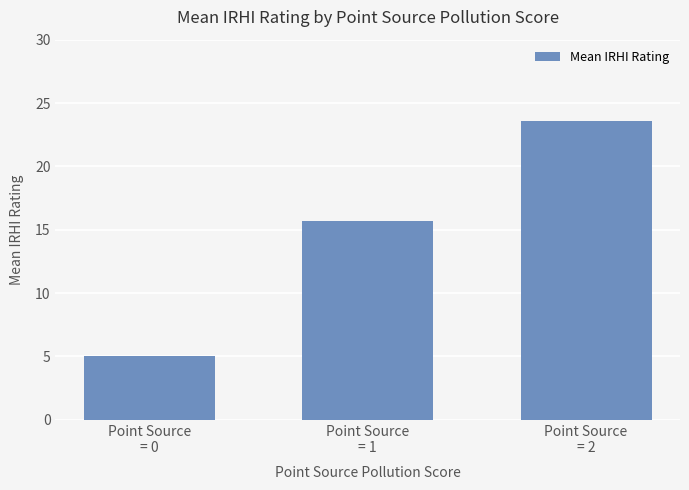

What is the ratio of the value at Point Source
= 1 to the value at Point Source
= 0?

3.1